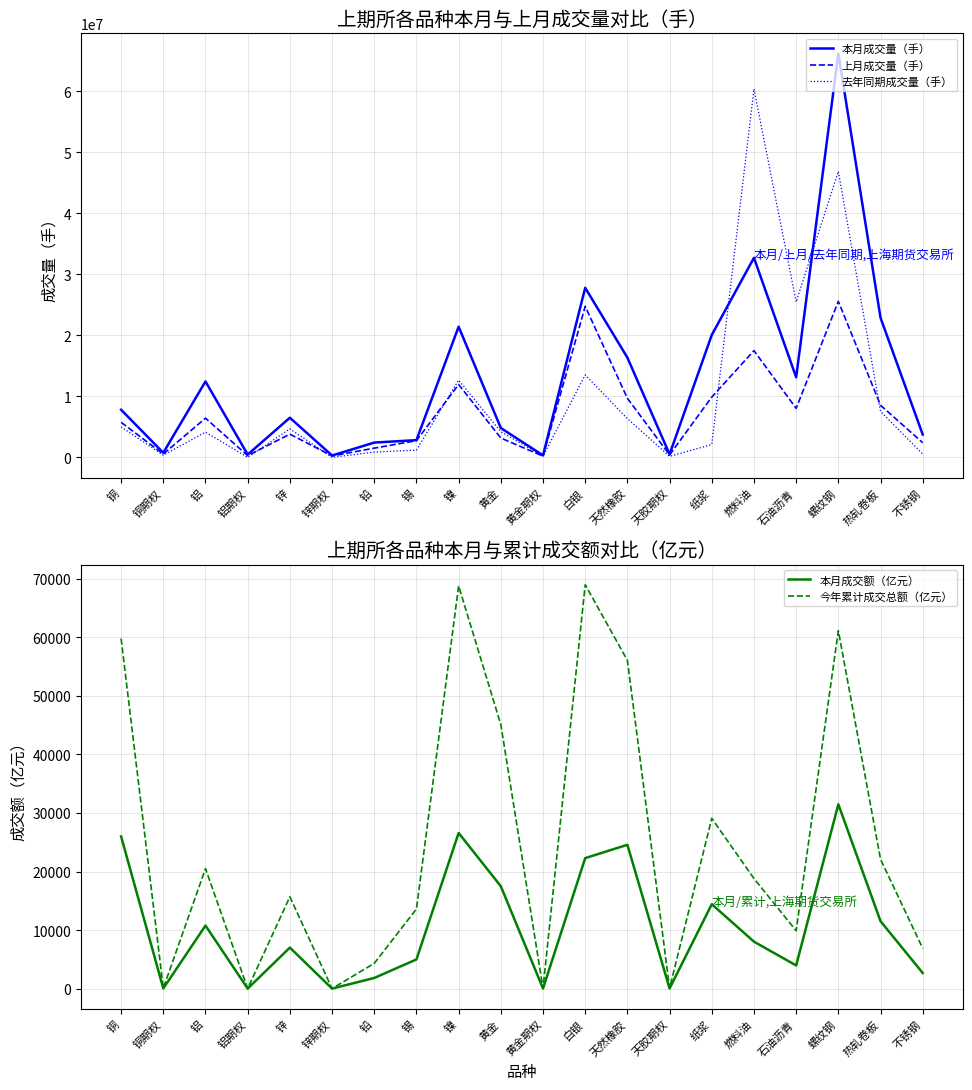

How many values in the 上月成交量（手） series exceed 5742328?

9